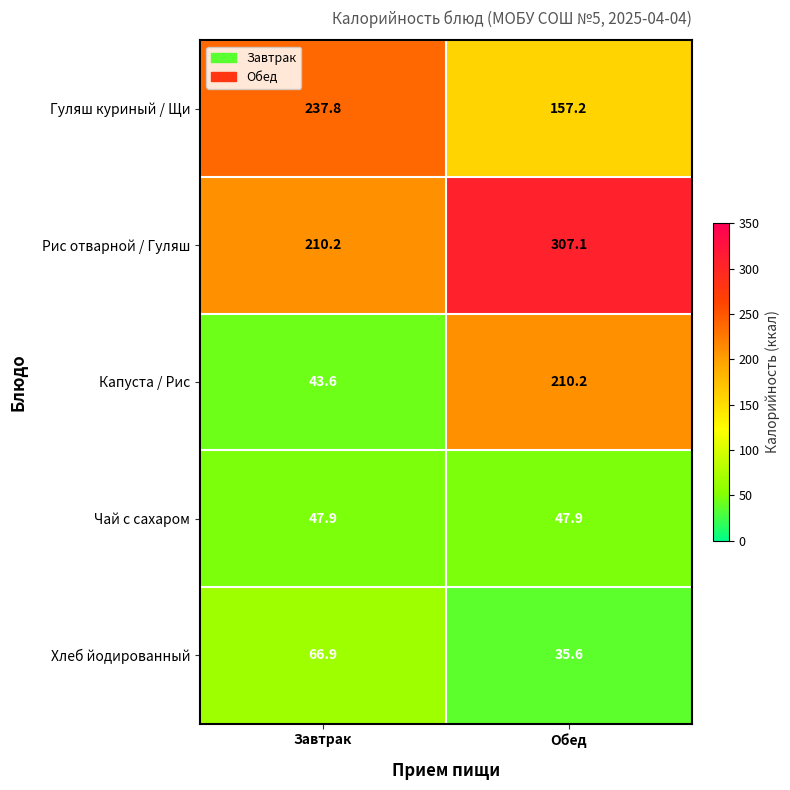

What is the average value of the Гуляш куриный / Щи series?

197.5